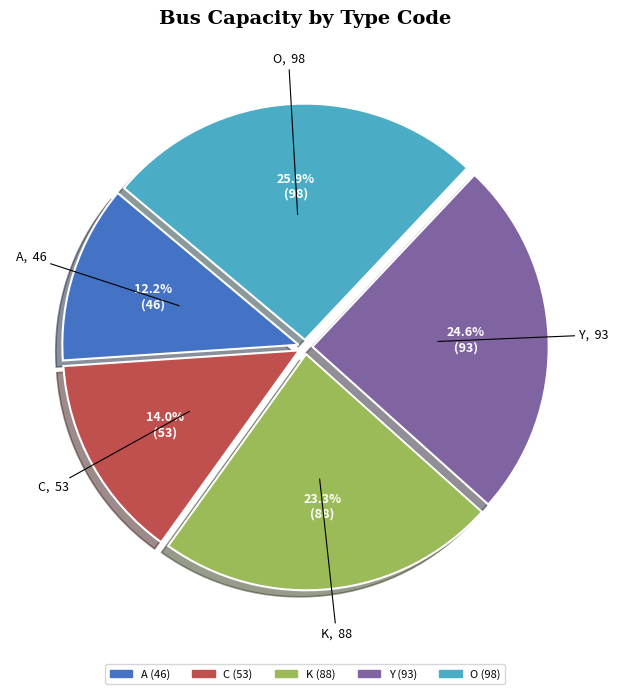

Rank the categories by value from highest to lowest.

O, Y, K, C, A